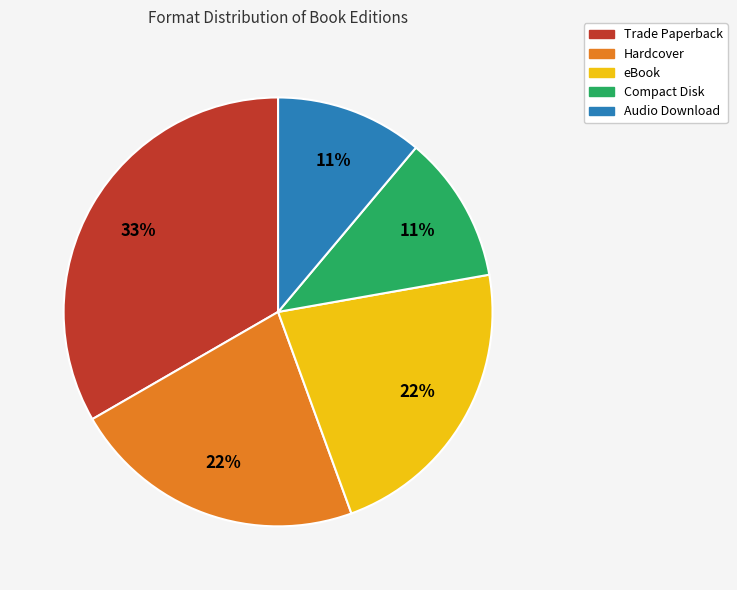

Which slice is the largest?

Trade Paperback